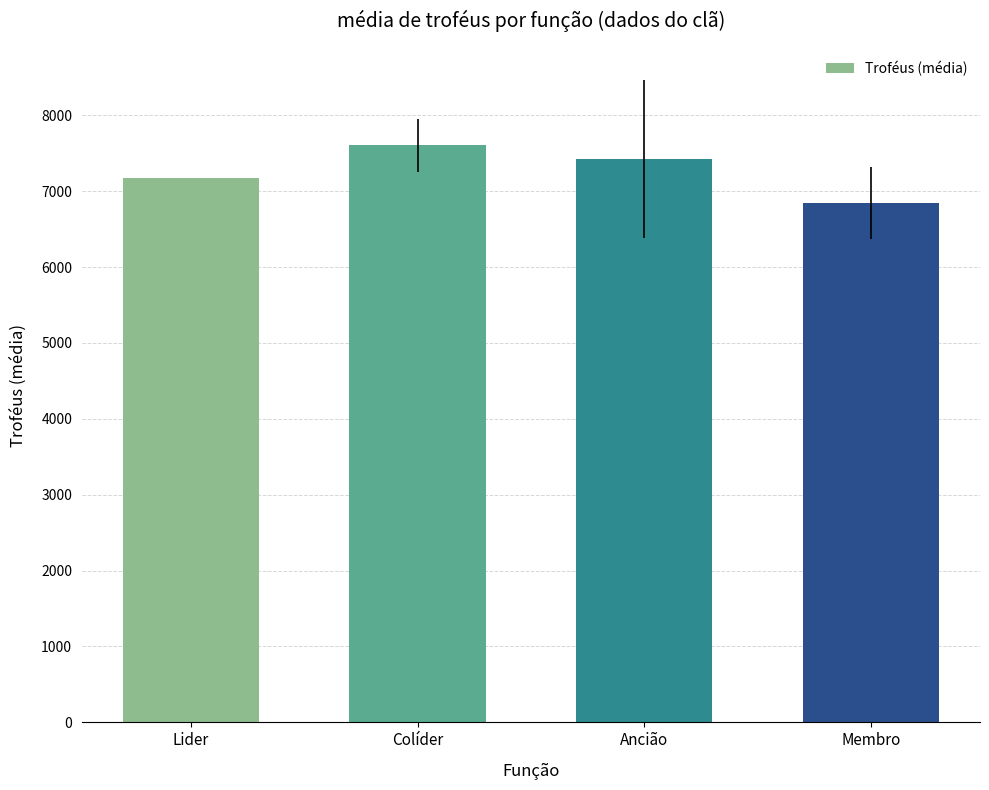

What is the label of the 3rd bar from the left?

Ancião